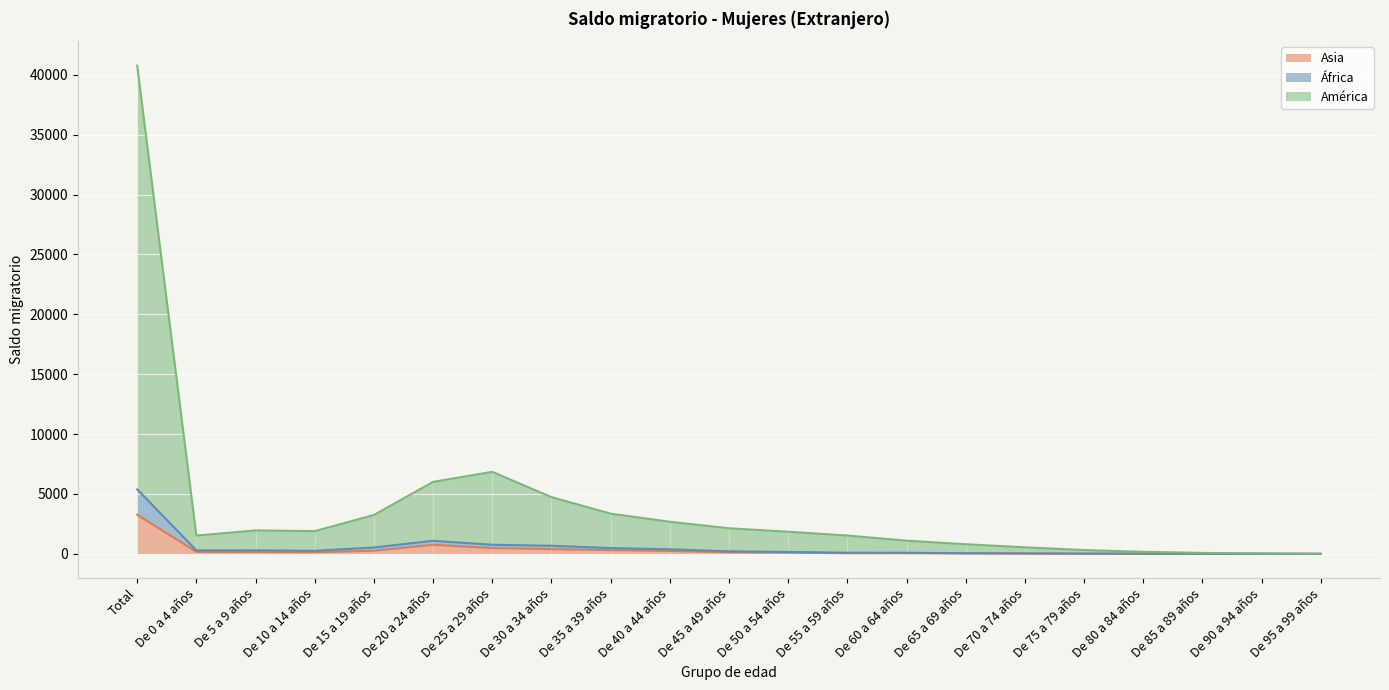

How many lines are shown in the chart?

3